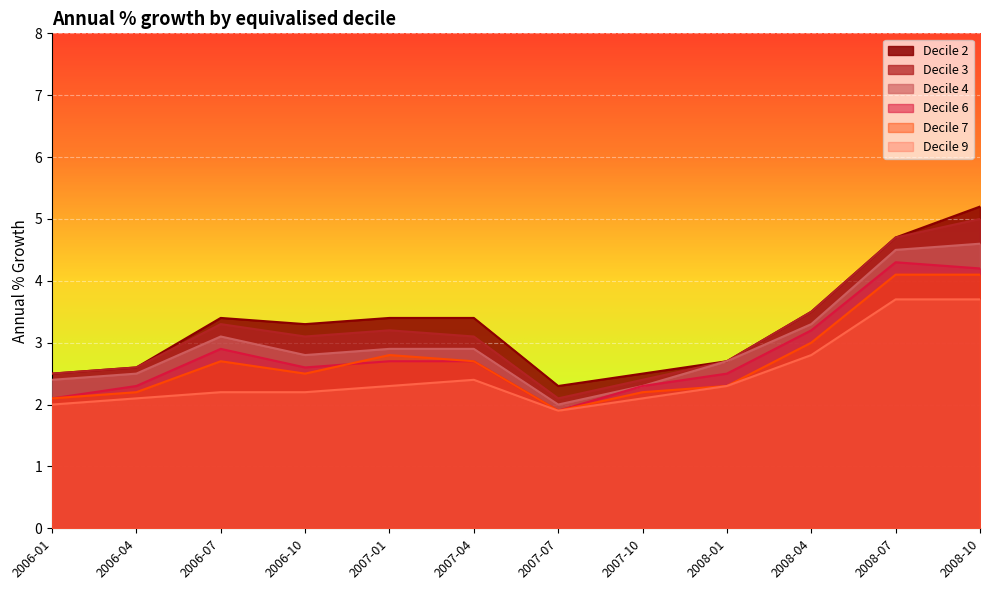

What is the sum of all Decile 9 values?

29.7